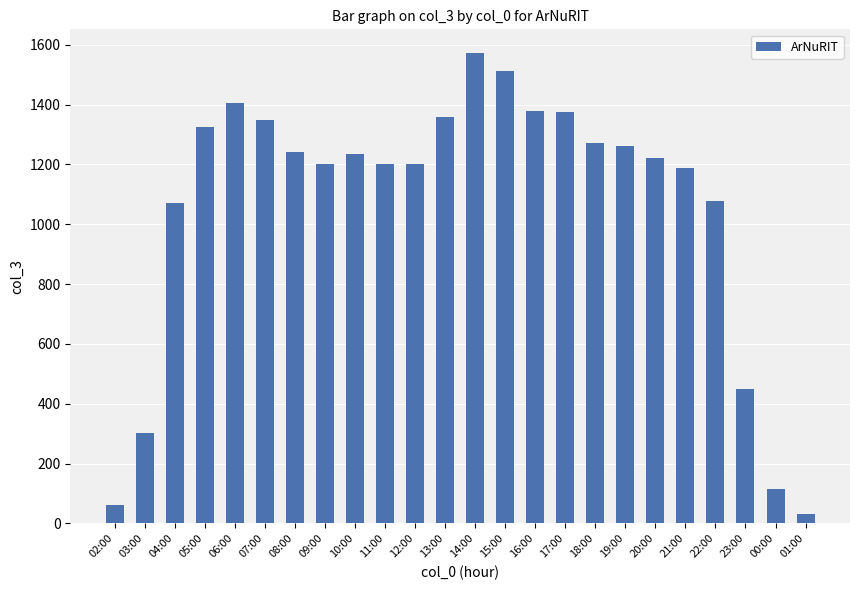

The chart shows a value of 2672 at 15:00. True or false?

False